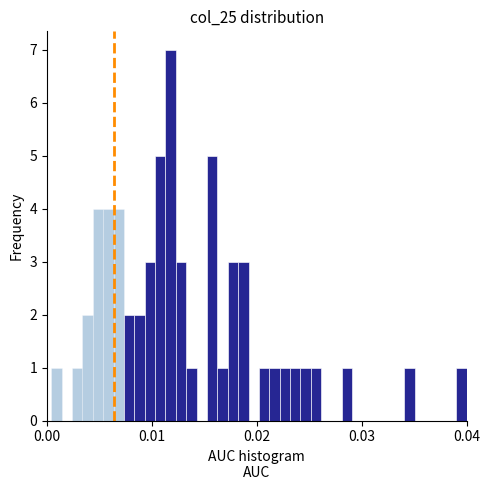

Read against the x-axis, roughly where is the centre of the tallest bar?

0.012